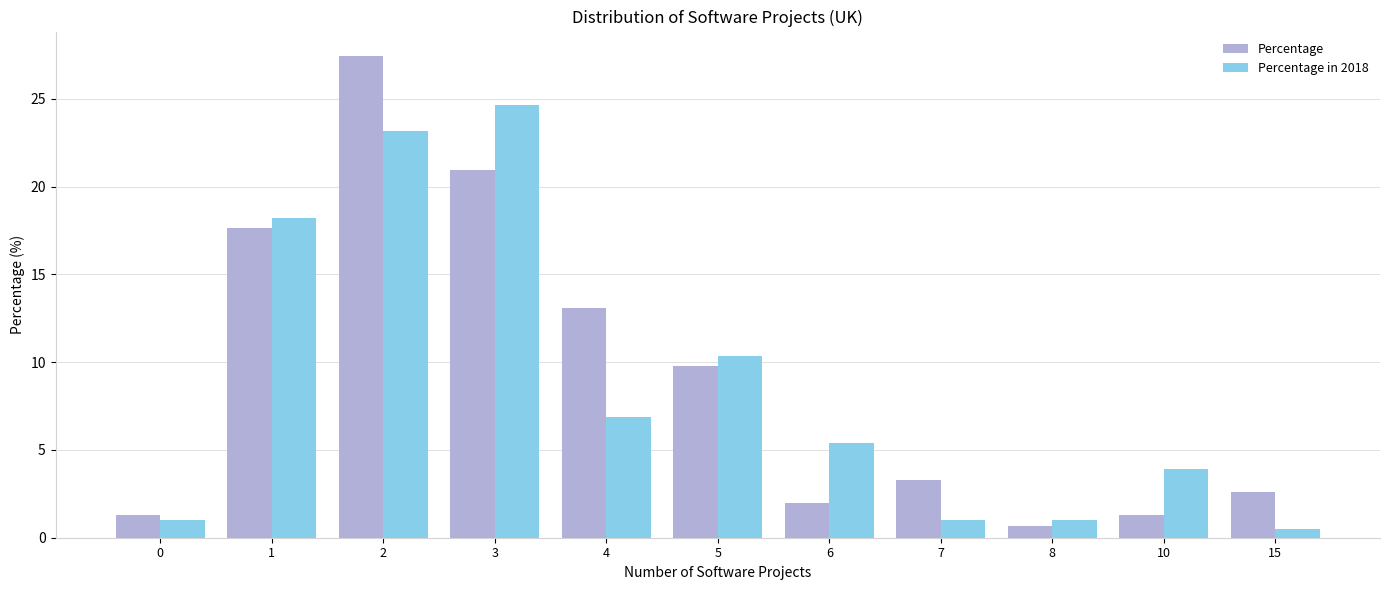

What is the highest value of the Percentage series?

27.5